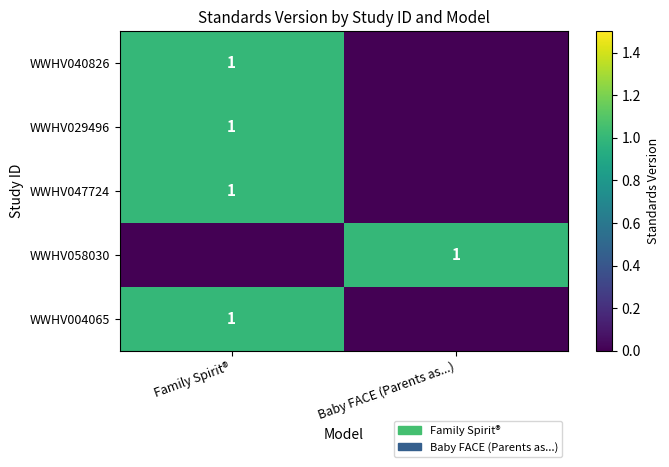

What is the total value across all series at Family Spirit®?

4